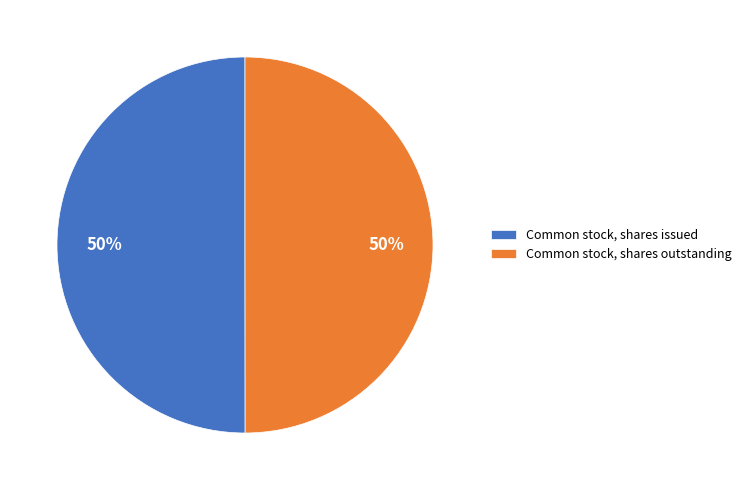

How many segments does this pie chart have?

2